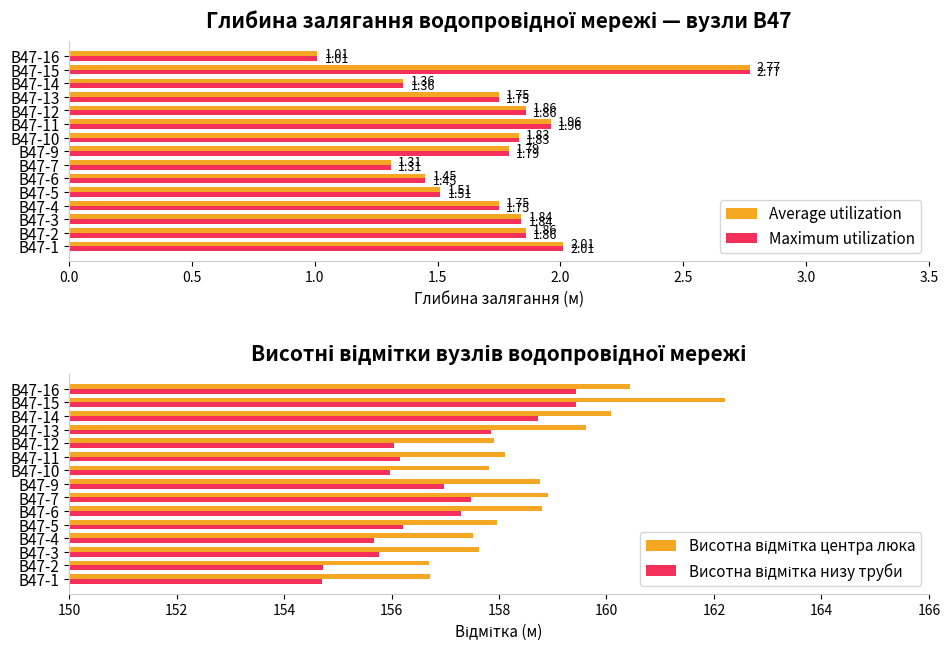

What are all the series names shown in the legend?

Average utilization, Maximum utilization, Висотна відмітка центра люка, Висотна відмітка низу труби